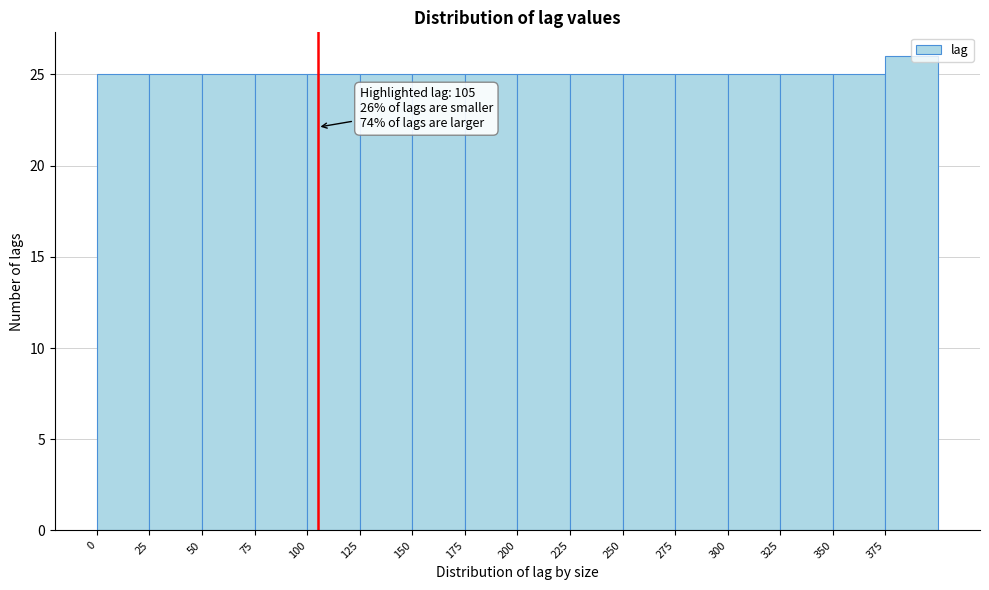

Which range on the x-axis has the tallest bar?

375 to 400